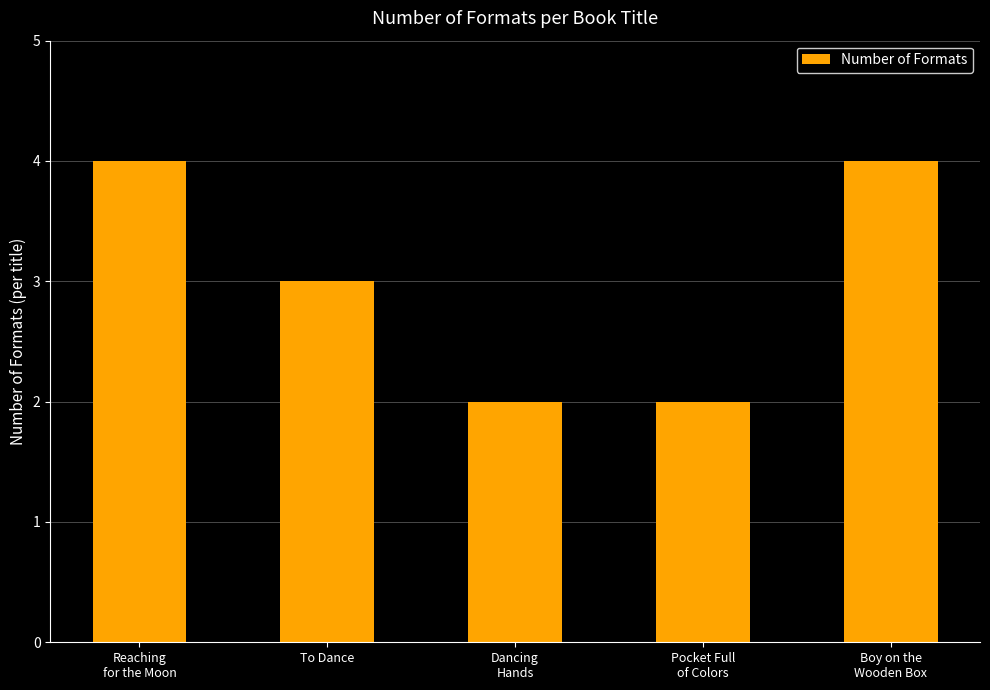

What is the change in value from To Dance to Dancing
Hands?

-1